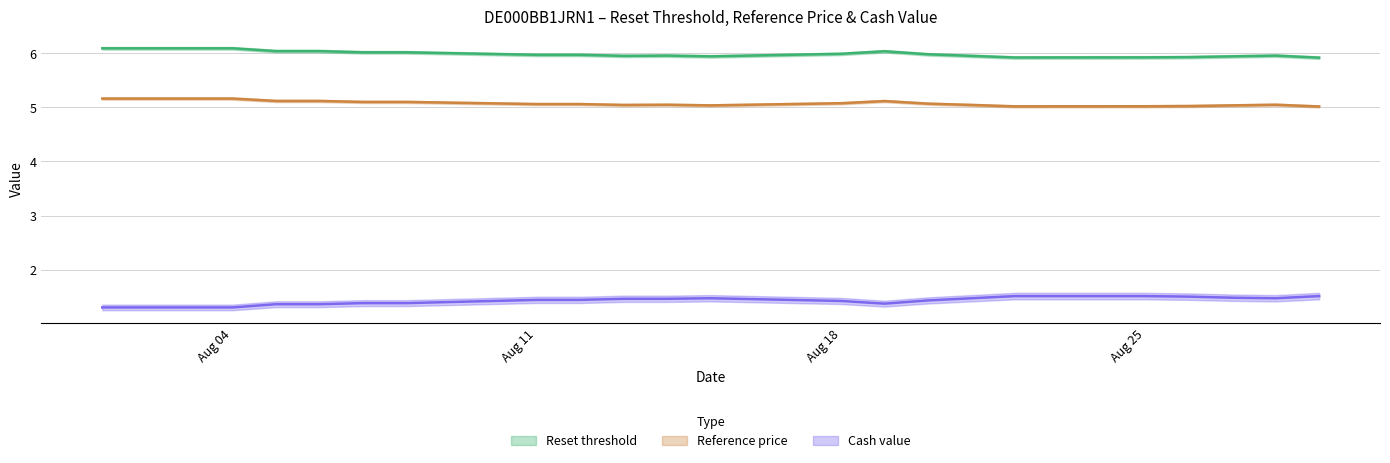

True or false: Reset threshold and Reference price intersect in this chart.

False